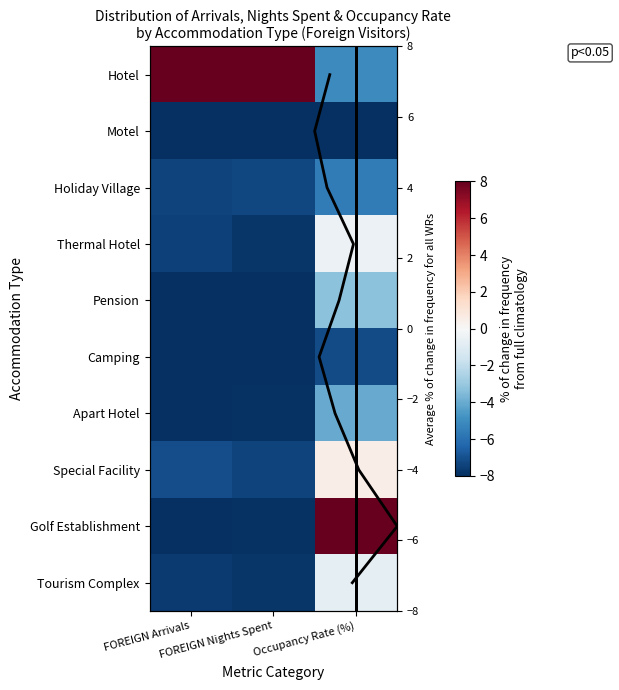

Which category has the highest value in the Apart Hotel series?

Occupancy Rate (%)